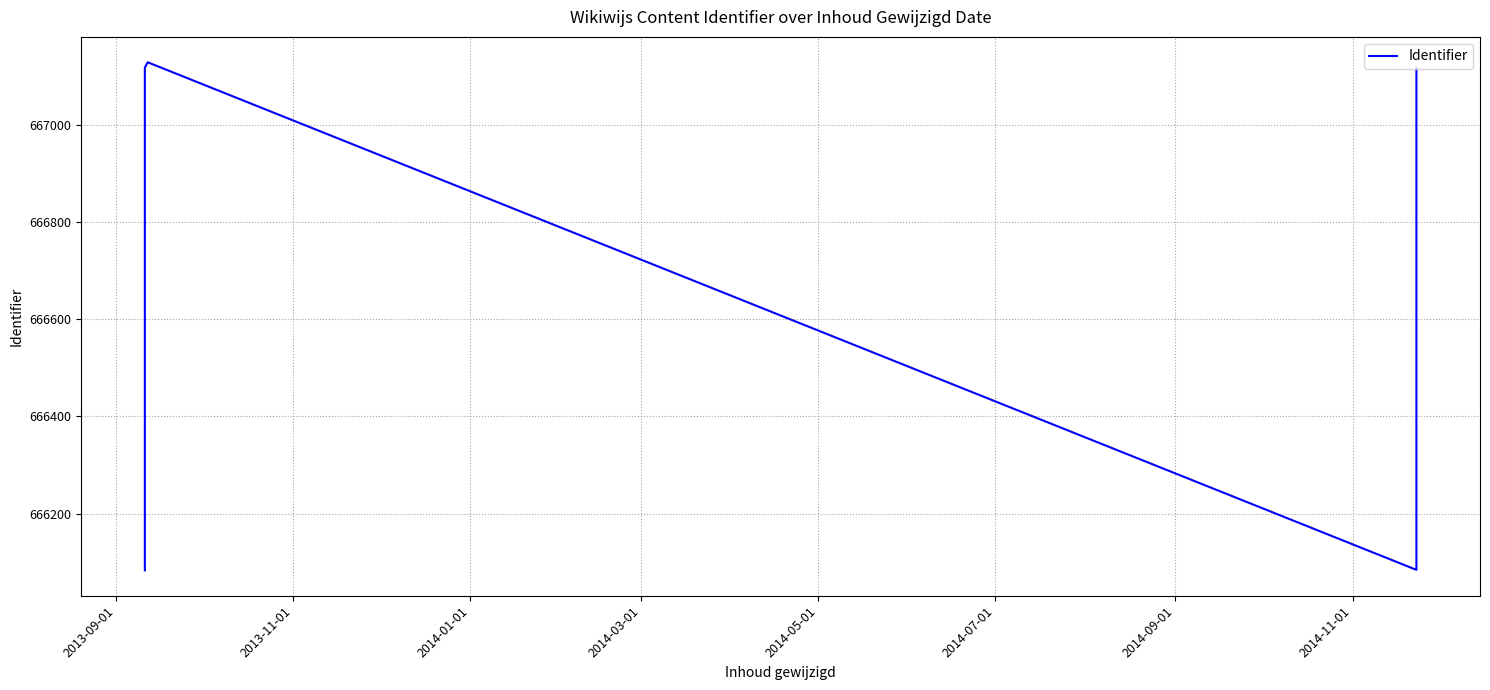

Reading right to left, list all the values displayed in this chart.

667117	667116	667115	667114	667113	667112	666087	666086	666084	667129	667118	666083